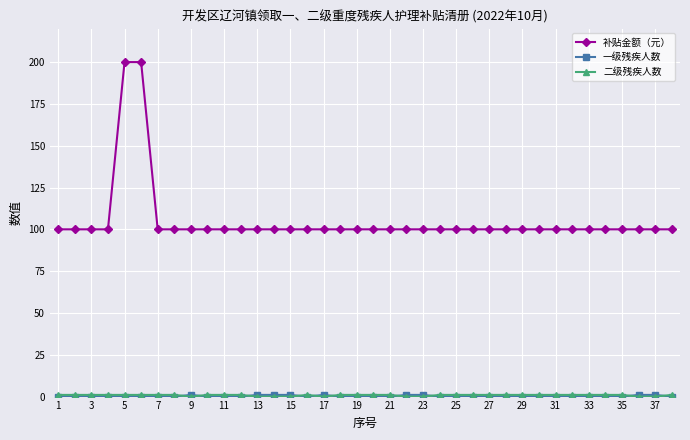

What is the maximum value for 补贴金额（元）?

200